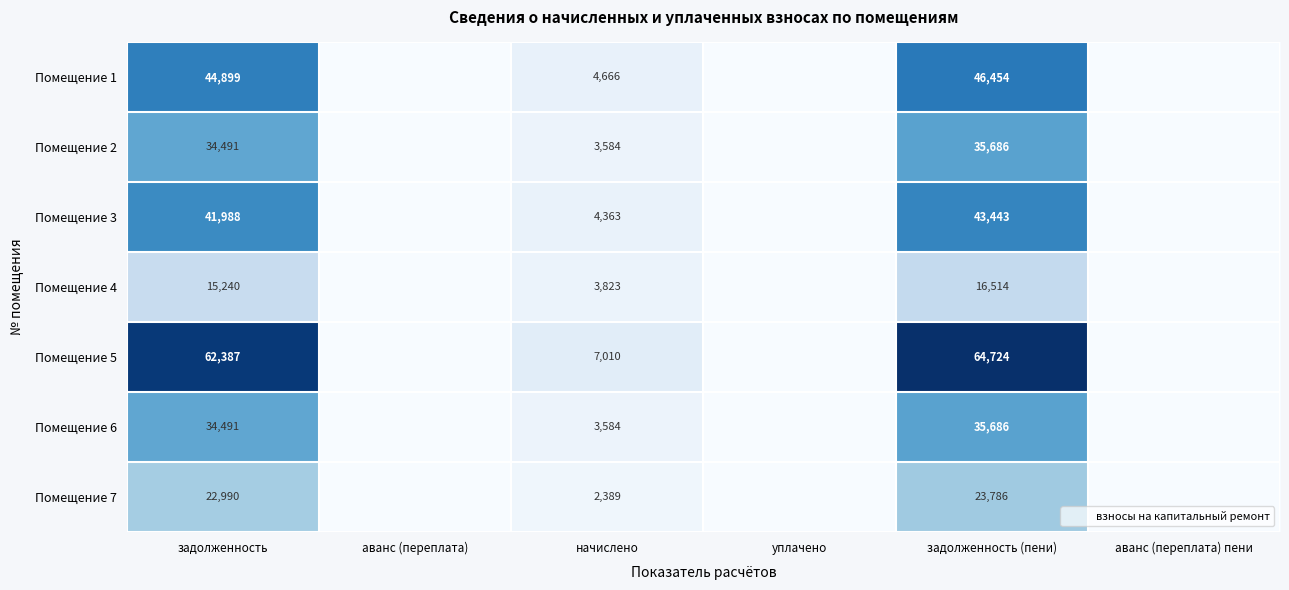

How many data points in Помещение 1 are above 4665?

3